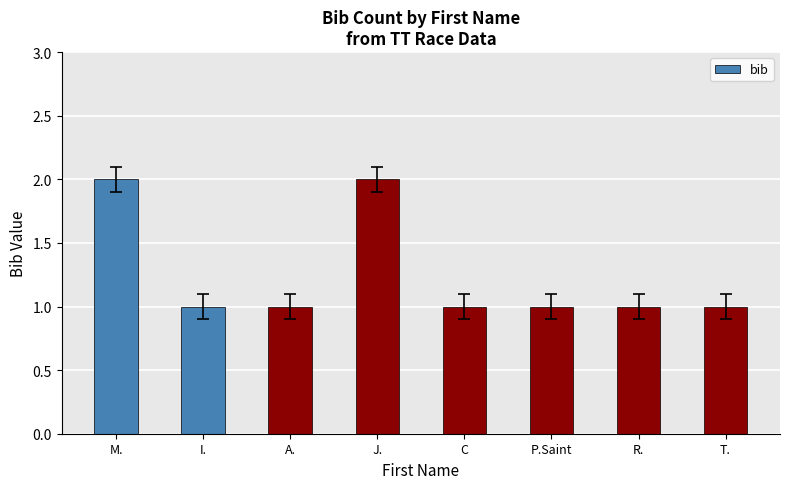

Does the chart contain stacked bars?

No